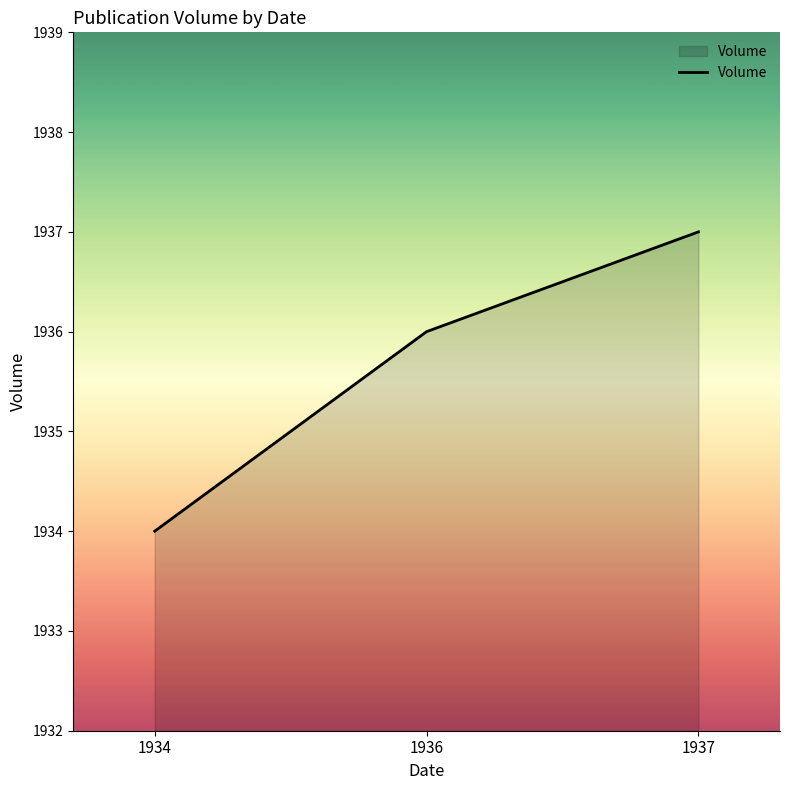

List the labels in order of value, largest first.

1937, 1936, 1934